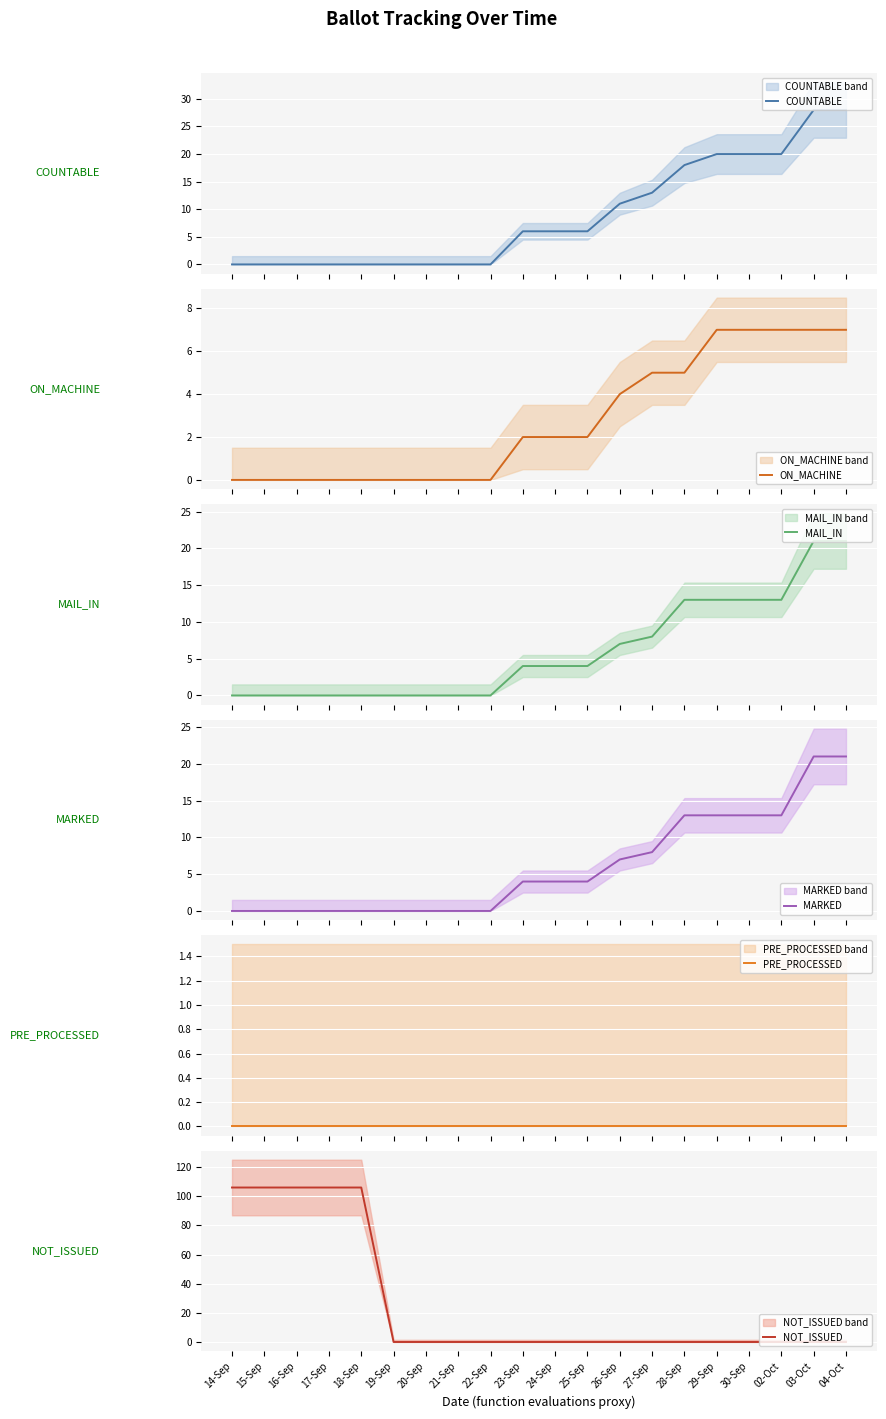

True or false: MARKED and COUNTABLE intersect in this chart.

False